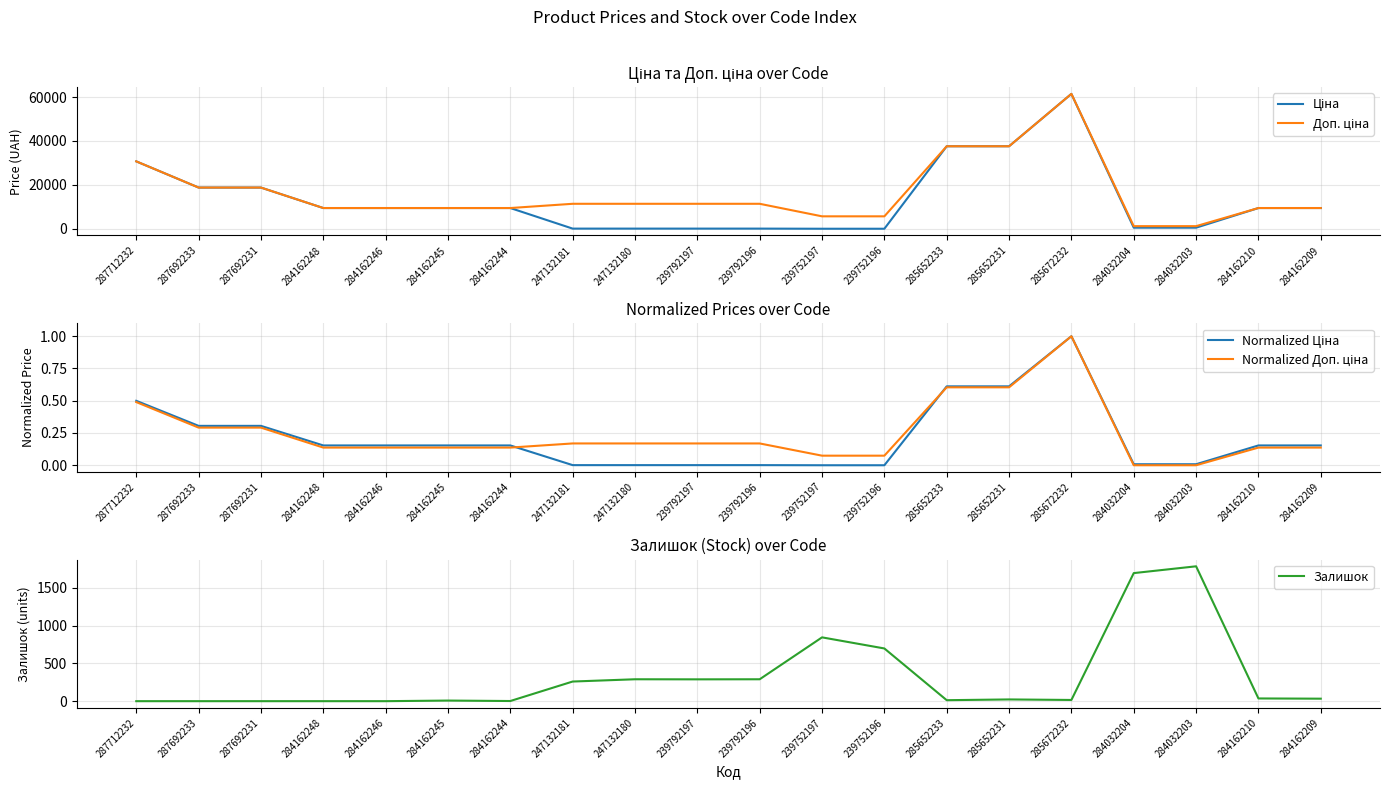

Reading left to right, list all the values displayed in this chart.

Ціна: 287712232=30717.1	287692233=18796.8	287692231=18796.8	284162248=9480.1	284162246=9480.1	284162245=9480.1	284162244=9480.1	247132181=114.1	247132180=114.1	239792197=114.1	239792196=114.1	239752197=57.0	239752196=57.0	285652233=37593.6	285652231=37593.6	285672232=61434.3	284032204=539.0	284032203=539.0	284162210=9480.1	284162209=9480.1
Доп. ціна: 287712232=30717.1	287692233=18796.8	287692231=18796.8	284162248=9480.1	284162246=9480.1	284162245=9480.1	284162244=9480.1	247132181=11410.0	247132180=11410.0	239792197=11410.0	239792196=11410.0	239752197=5705.0	239752196=5705.0	285652233=37593.6	285652231=37593.6	285672232=61434.3	284032204=1235.4	284032203=1235.4	284162210=9480.1	284162209=9480.1
Normalized Ціна: 287712232=0.5	287692233=0.3	287692231=0.3	284162248=0.2	284162246=0.2	284162245=0.2	284162244=0.2	247132181=0.0	247132180=0.0	239792197=0.0	239792196=0.0	239752197=0.0	239752196=0.0	285652233=0.6	285652231=0.6	285672232=1.0	284032204=0.0	284032203=0.0	284162210=0.2	284162209=0.2
Normalized Доп. ціна: 287712232=0.5	287692233=0.3	287692231=0.3	284162248=0.1	284162246=0.1	284162245=0.1	284162244=0.1	247132181=0.2	247132180=0.2	239792197=0.2	239792196=0.2	239752197=0.1	239752196=0.1	285652233=0.6	285652231=0.6	285672232=1.0	284032204=0.0	284032203=0.0	284162210=0.1	284162209=0.1
Залишок: 287712232=0.0	287692233=0.0	287692231=0.0	284162248=0.0	284162246=0.0	284162245=8.0	284162244=2.0	247132181=260.0	247132180=290.0	239792197=289.0	239792196=290.0	239752197=845.0	239752196=698.0	285652233=13.0	285652231=23.0	285672232=16.0	284032204=1696.0	284032203=1786.0	284162210=36.0	284162209=33.0